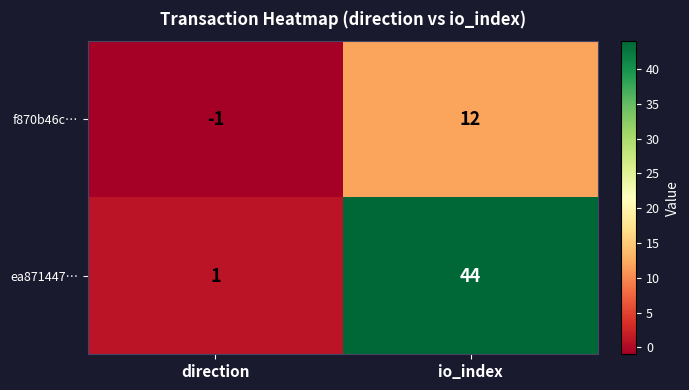

Read the f870b46c… value at io_index.

12